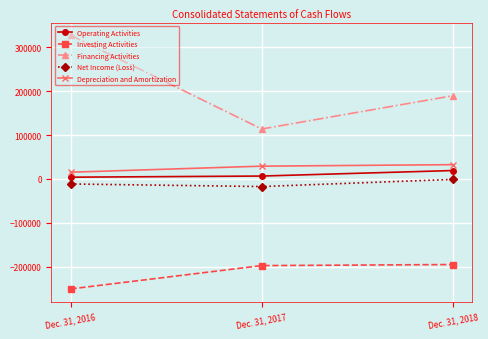

What is the smallest value displayed?

-250167